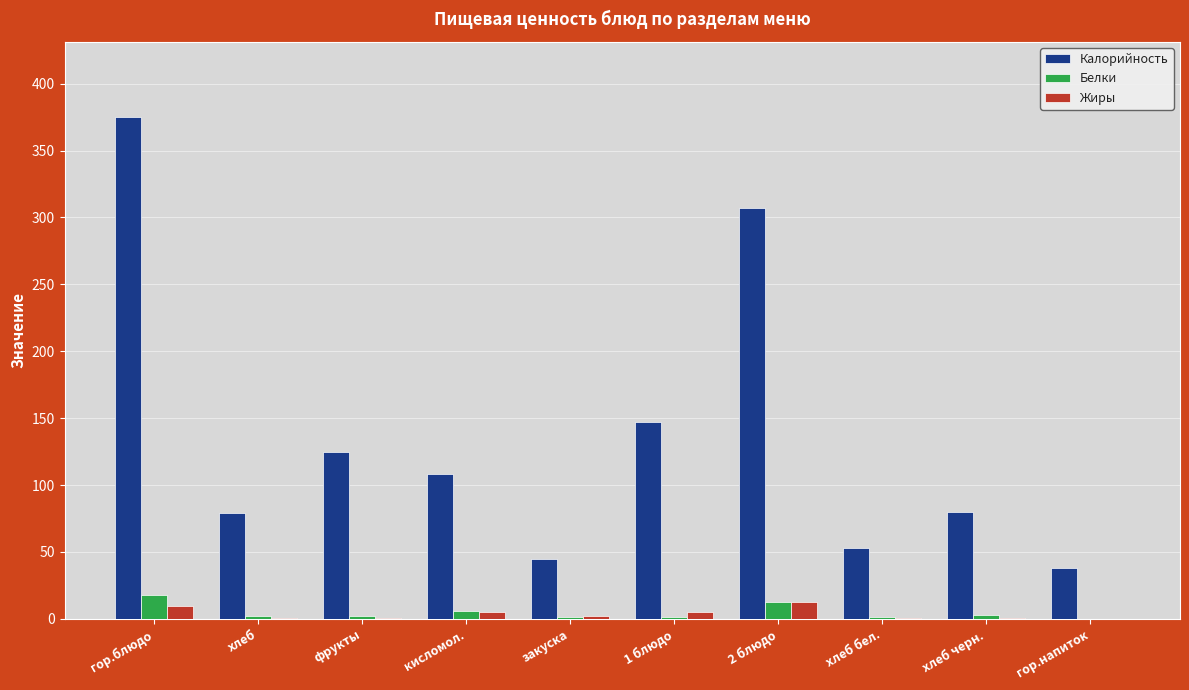

How many data points does each series have?

10